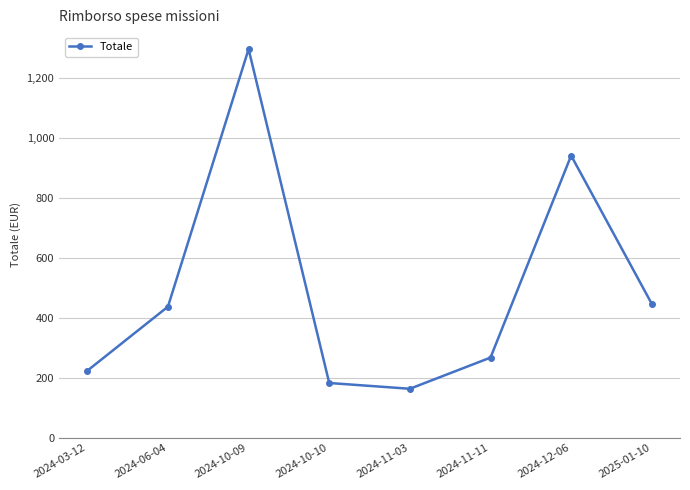

Does the chart display data point markers on the line(s)?

Yes